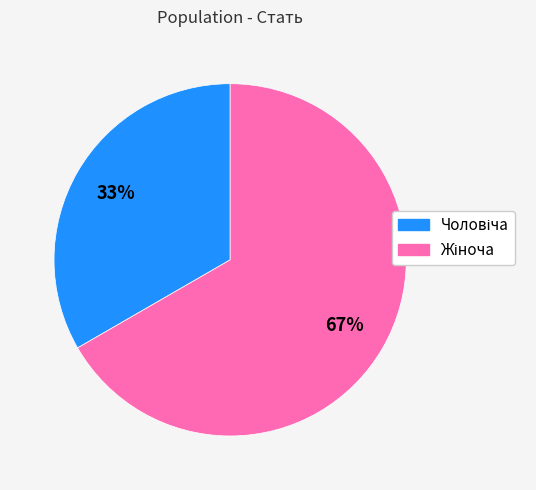

To the nearest percent, what is the average slice percentage?

50%